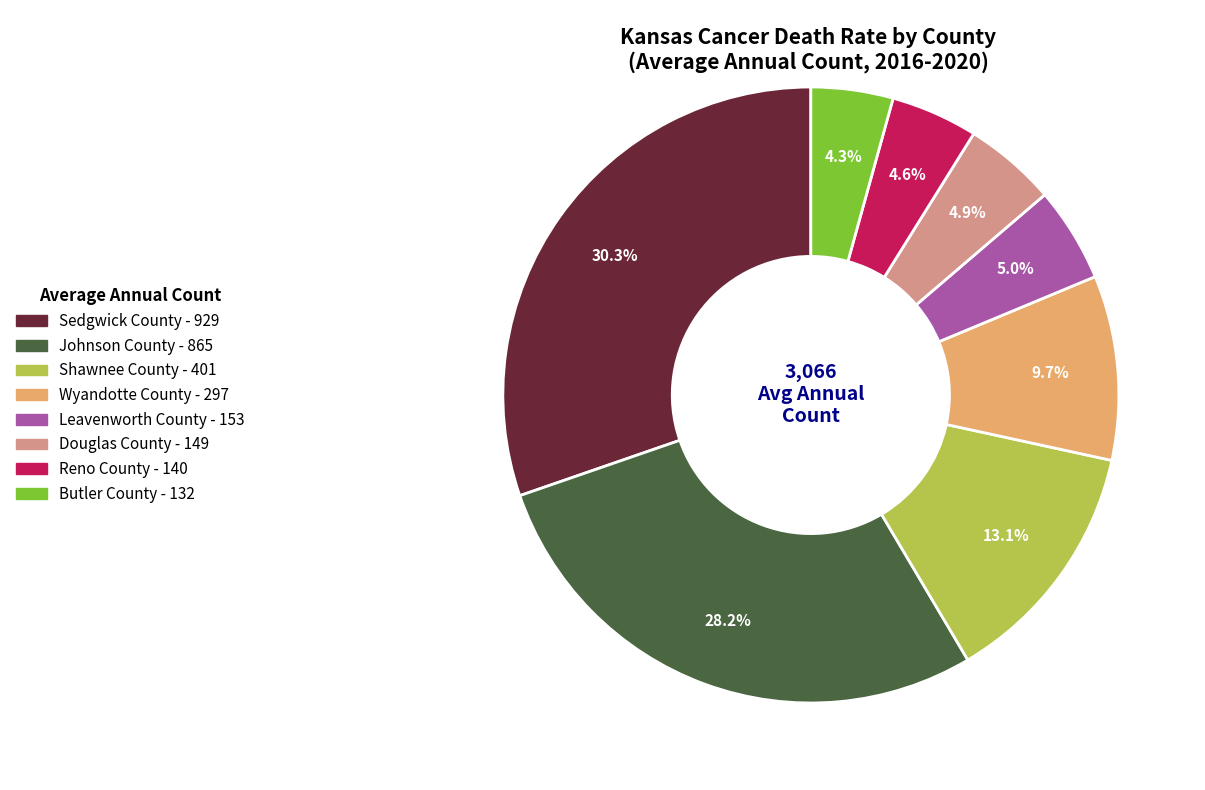

To the nearest percent, what is the combined percentage of Reno County and Douglas County?

9%